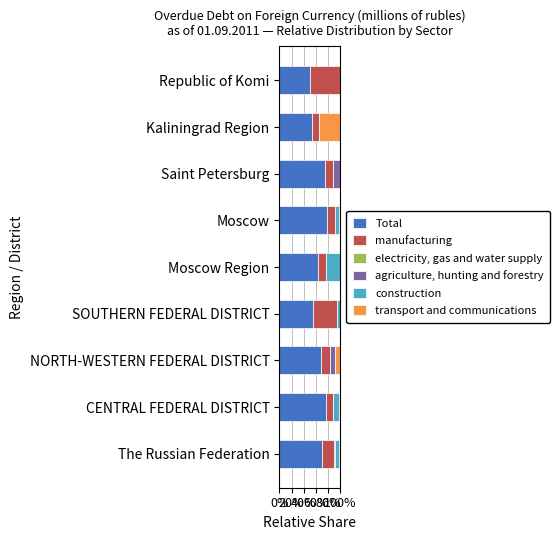

What is the maximum value for Total?

79.0